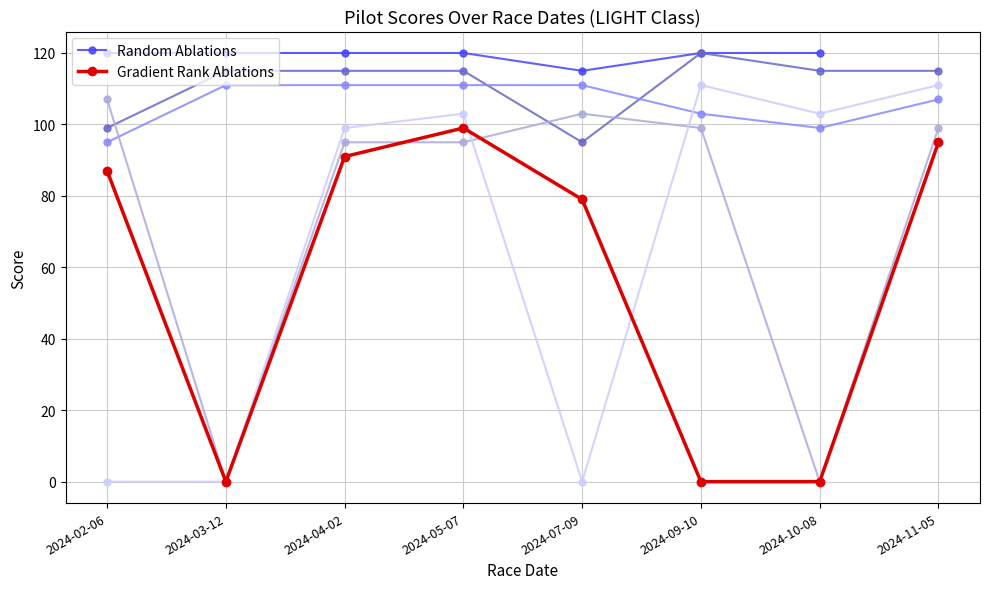

At 2024-09-10, list the series in order from smallest to largest.

Gradient Rank Ablations, Random Ablations